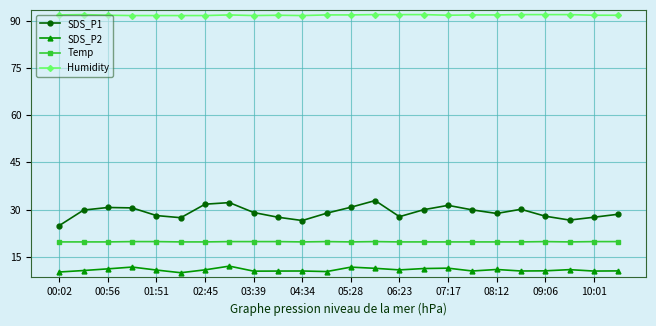

True or false: SDS_P1 has more than 1 interior local peaks.

True